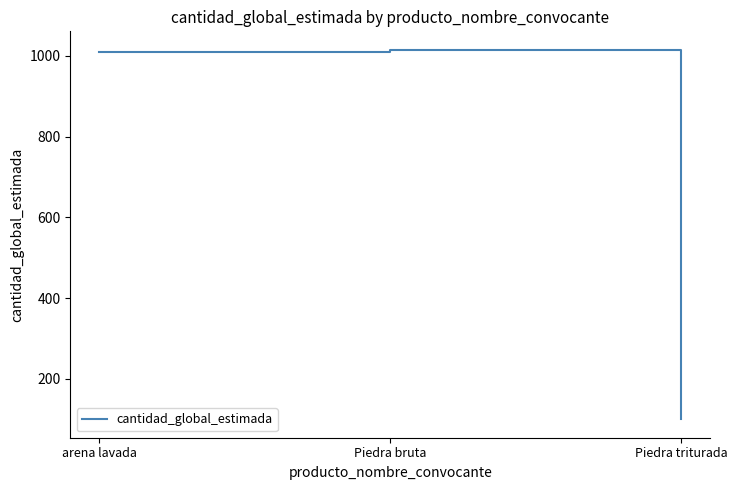

What is the approximate value at arena lavada, to the nearest 100?

1000